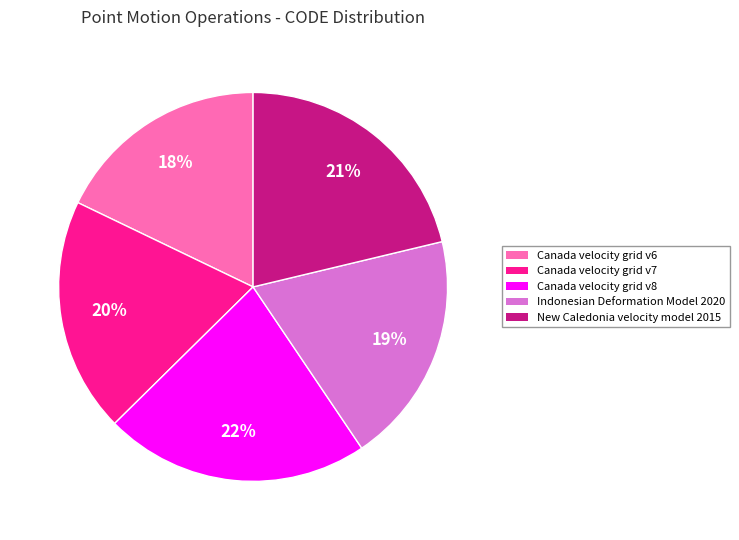

To the nearest percent, what percentage of the pie is Indonesian Deformation Model 2020?

19%